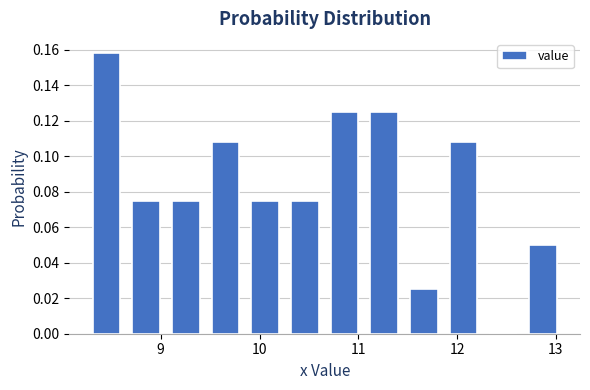

Reading left to right, list every bar in this chart as the range it spans on the x-axis followed by its height. Neither the bar edges nor the heights are printed on the chart, so give them approximately, as read against the axes.

8.3 to 8.7: 0.158
8.7 to 9.1: 0.076
9.1 to 9.5: 0.076
9.5 to 9.9: 0.108
9.9 to 10.3: 0.076
10.3 to 10.7: 0.076
10.7 to 11.1: 0.126
11.1 to 11.5: 0.126
11.5 to 11.9: 0.026
11.9 to 12.3: 0.108
12.3 to 12.7: 0
12.7 to 13.1: 0.050